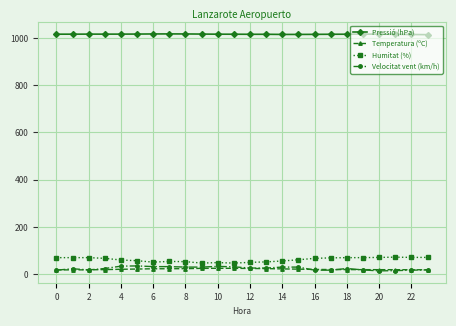

True or false: Humitat (%) has more than 1 interior local peaks.

True